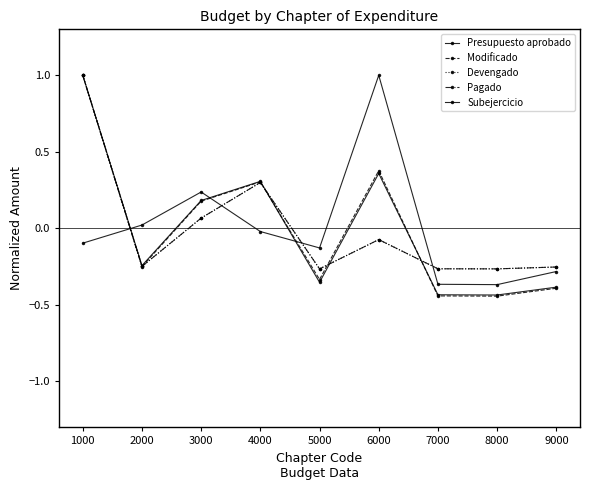

Reading left to right, extract all data points from this chart.

Presupuesto aprobado: 1.0	-0.2	0.2	0.3	-0.4	0.4	-0.4	-0.4	-0.4
Modificado: 1.0	-0.2	0.2	0.3	-0.3	0.4	-0.4	-0.4	-0.4
Devengado: 1.0	-0.2	0.1	0.3	-0.3	-0.1	-0.3	-0.3	-0.3
Pagado: 1.0	-0.2	0.1	0.3	-0.3	-0.1	-0.3	-0.3	-0.3
Subejercicio: -0.1	0.0	0.2	-0.0	-0.1	1.0	-0.4	-0.4	-0.3